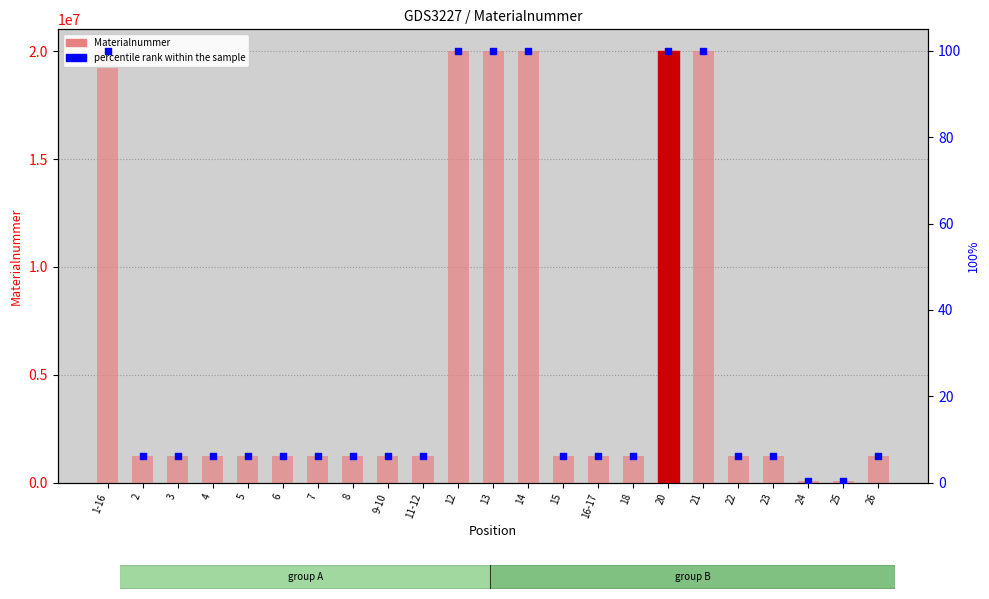

Which series reaches the maximum Y coordinate?

Materialnummer